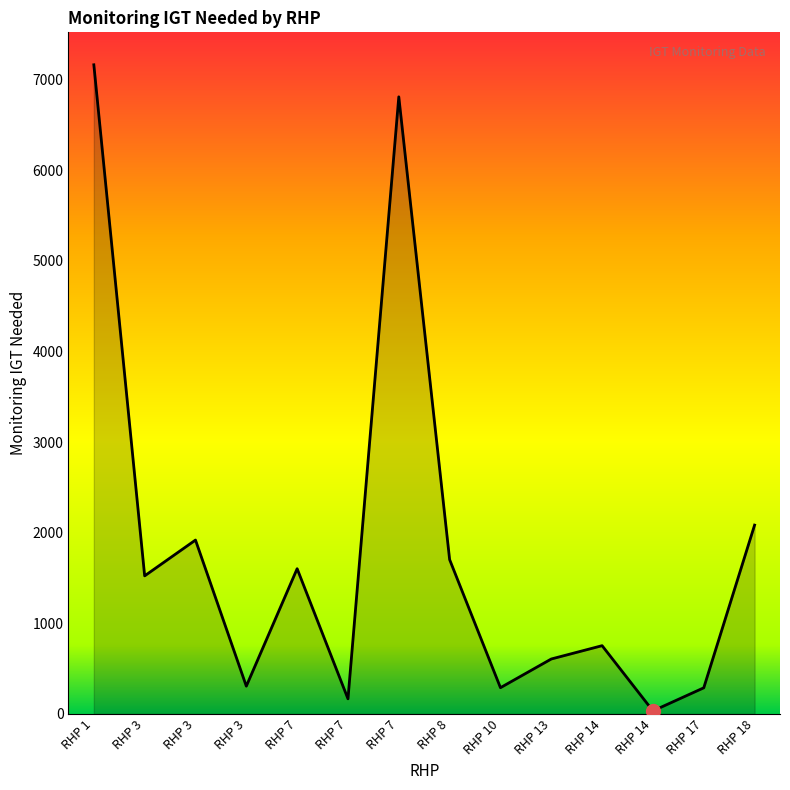

List the labels in order of value, smallest first.

RHP 14, RHP 7, RHP 17, RHP 10, RHP 3, RHP 13, RHP 14, RHP 3, RHP 7, RHP 8, RHP 3, RHP 18, RHP 7, RHP 1